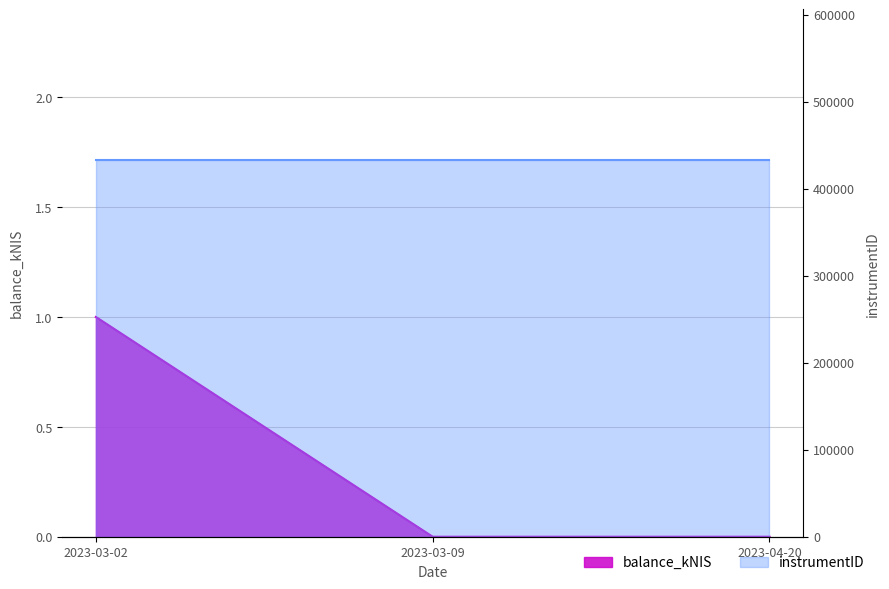

List the labels in order of value, largest first.

2023-03-02, 2023-03-09, 2023-04-20